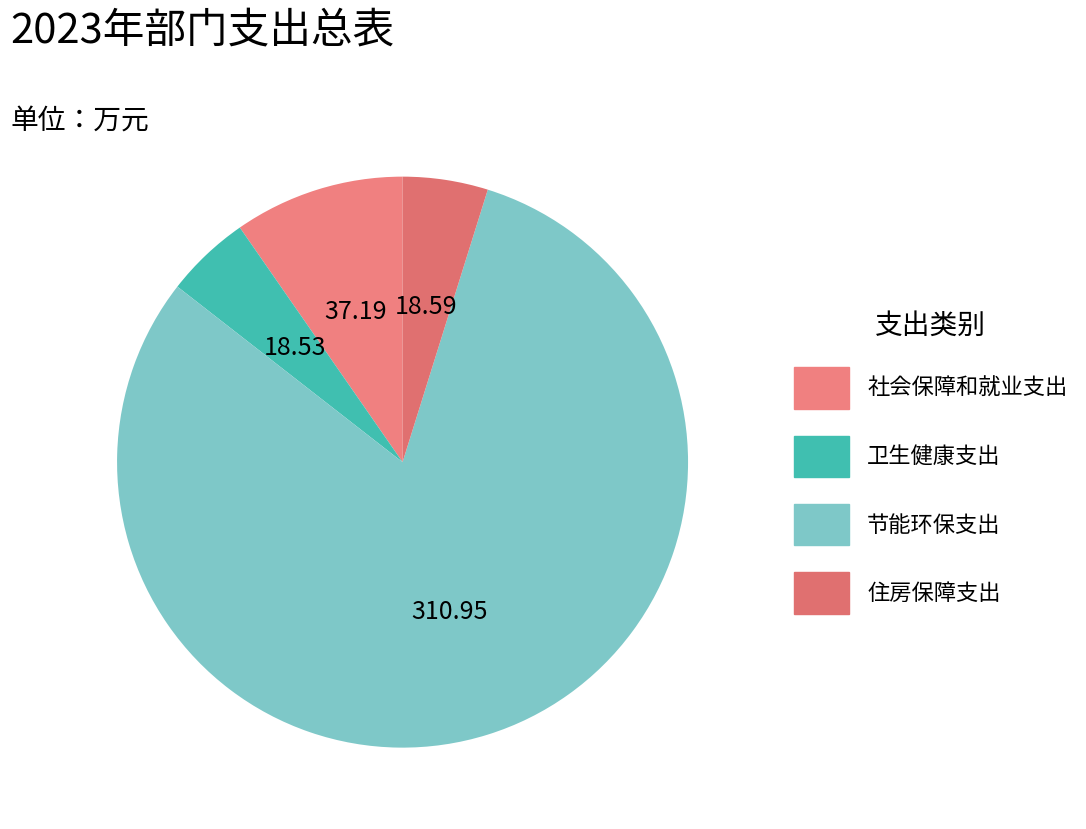

Does any single category account for the majority?

Yes